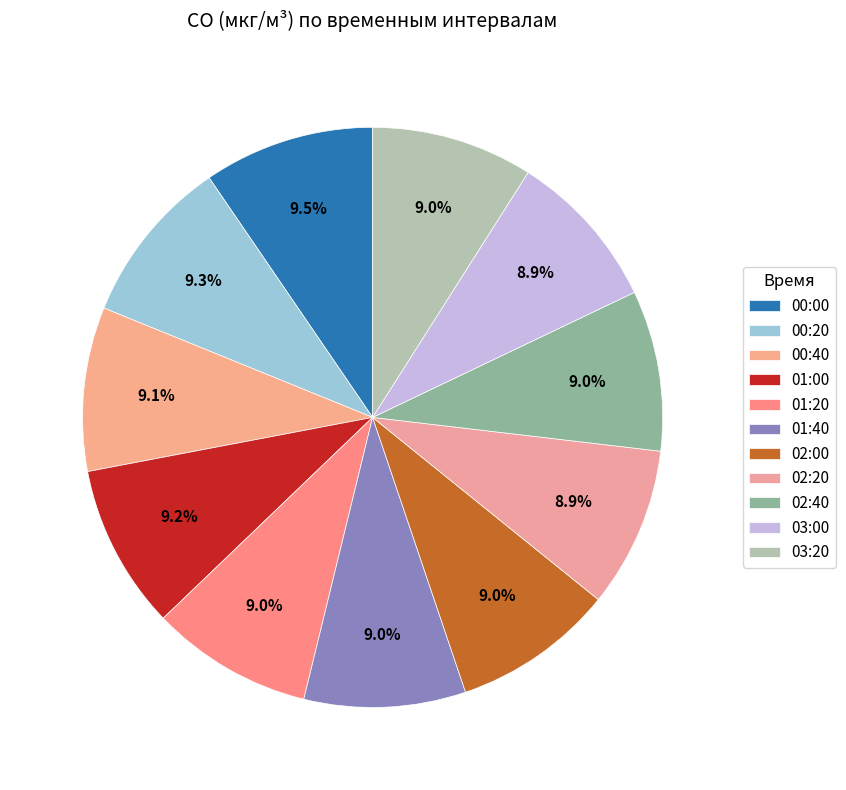

What is the change in value from 00:40 to 02:00?

-4.0